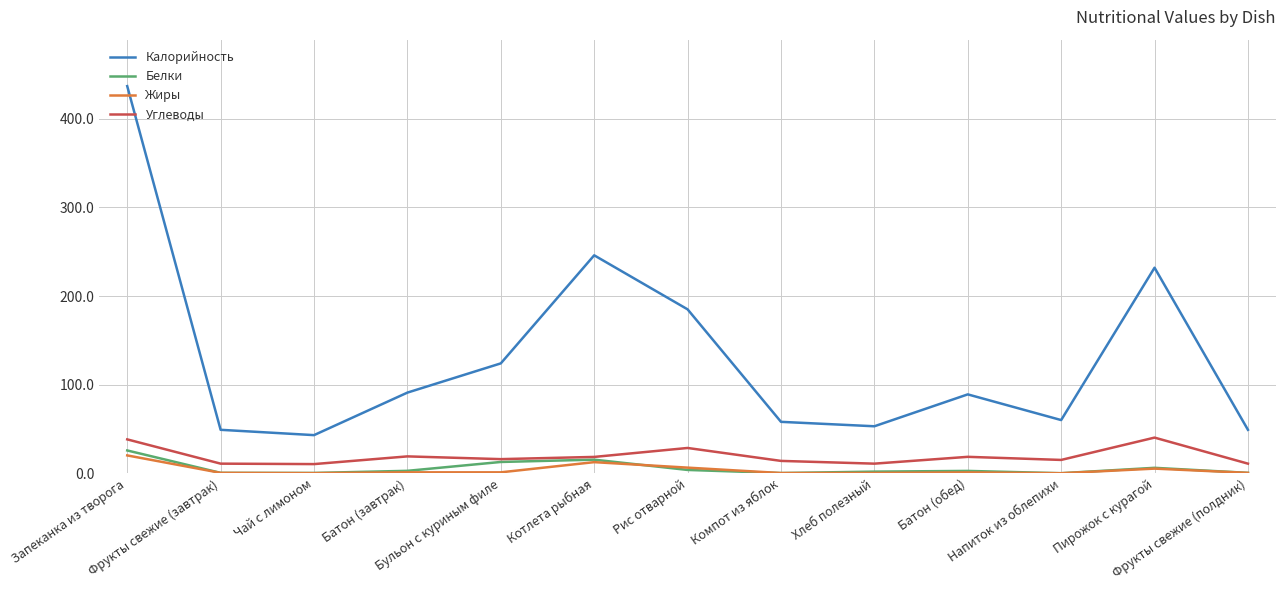

True or false: Углеводы and Калорийность cross at least once.

False